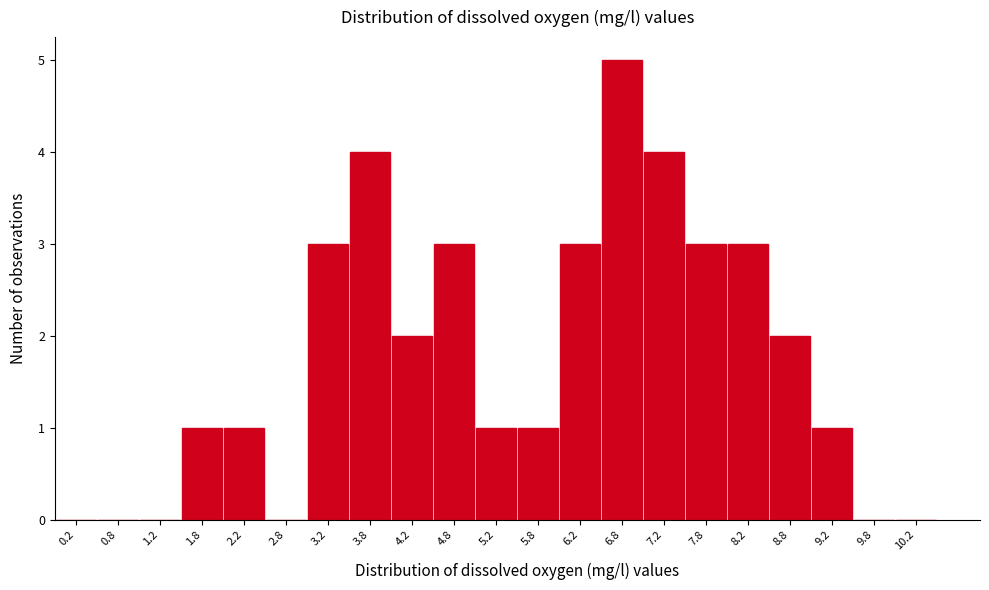

Over which range of the x-axis is the bar tallest?

6.5 to 7.0